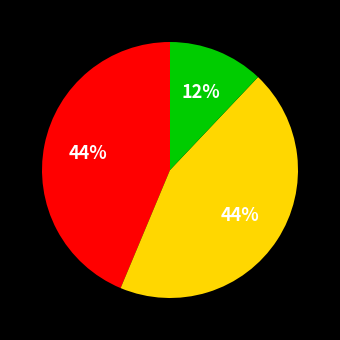

Is there a majority slice in this chart?

No